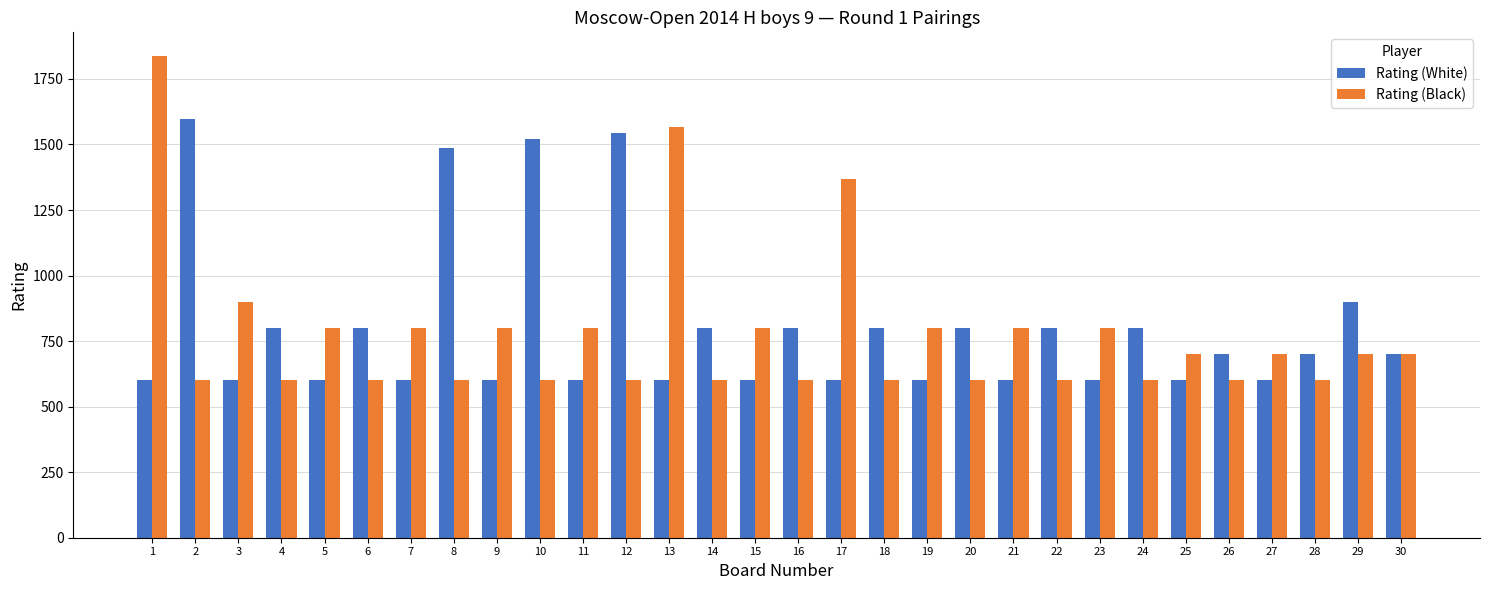

What is the total value across all series at 2?

2197